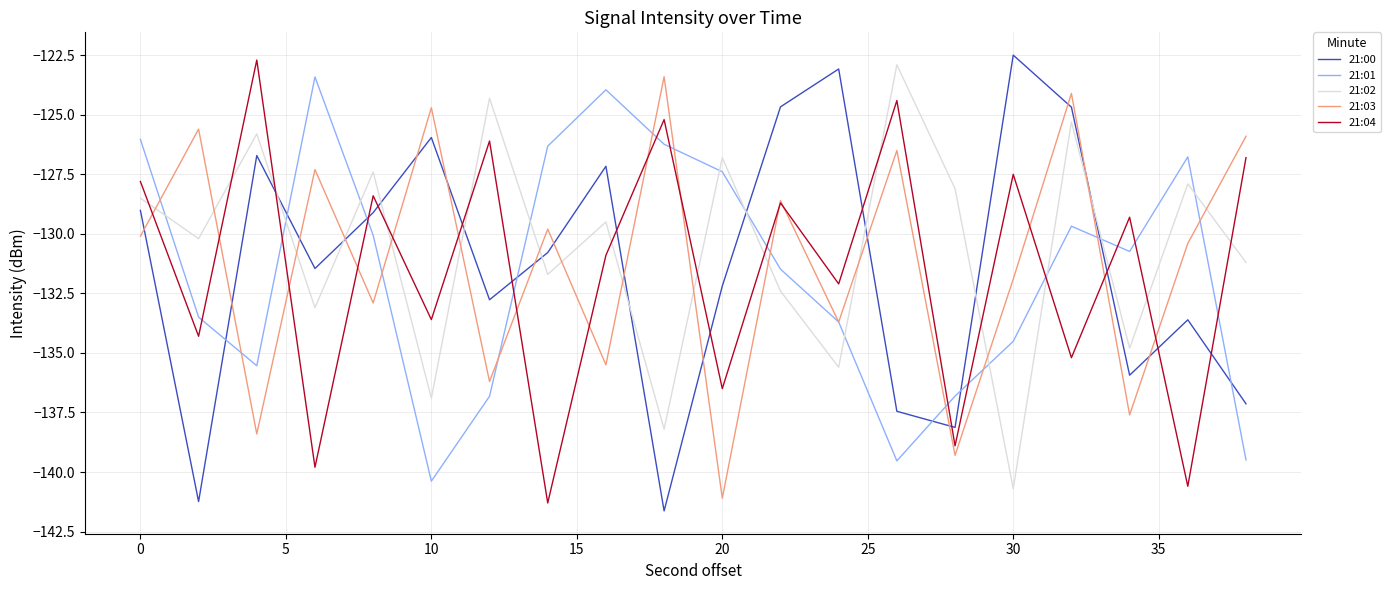

What is the highest value of the 21:00 series?

-122.5